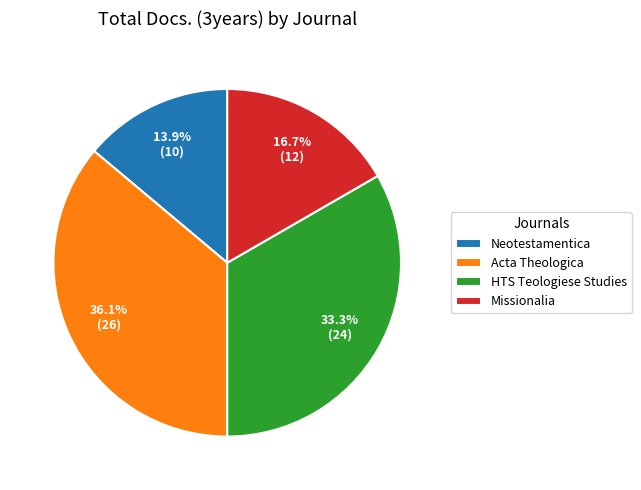

To the nearest percent, what percentage of the pie is Missionalia?

17%